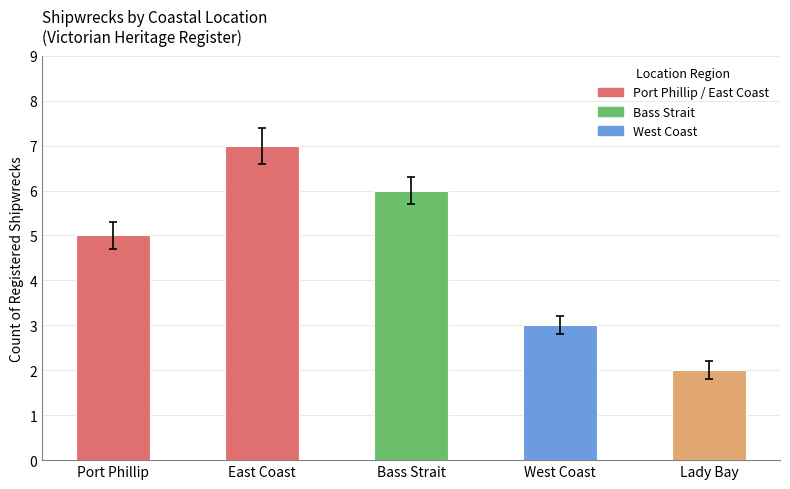

List the labels in order of value, smallest first.

Lady Bay, West Coast, Port Phillip, Bass Strait, East Coast